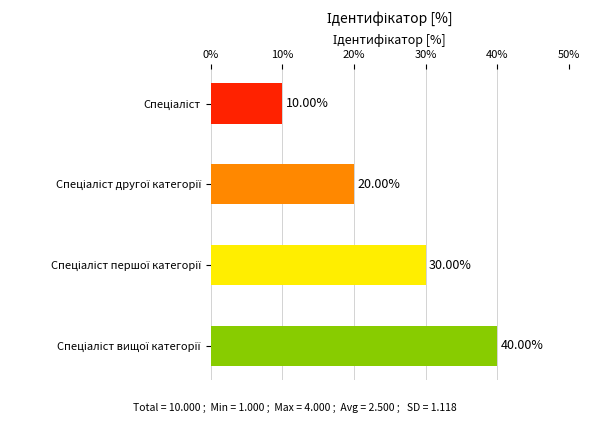

What is the difference between the second highest and second lowest values?

10